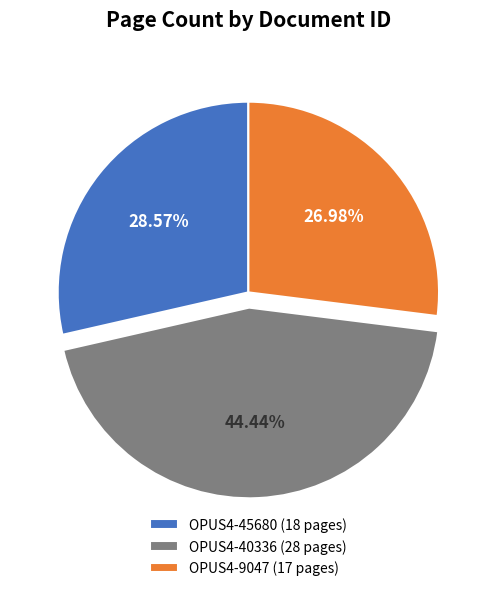

How many slices are in this pie chart?

3